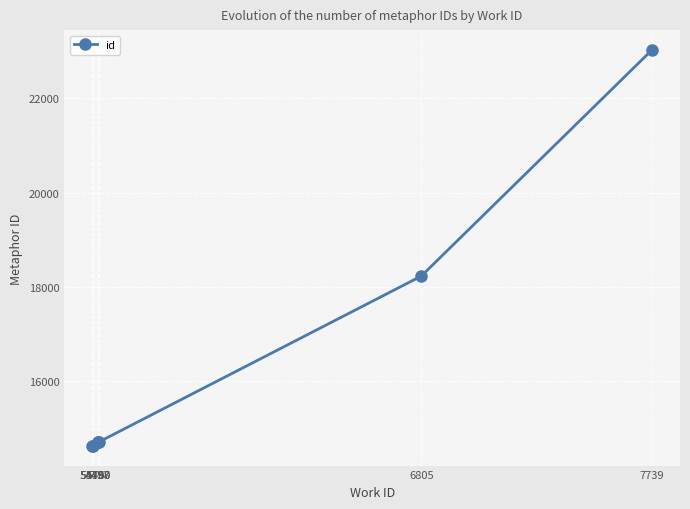

What is the difference between the values at 7739 and 5497?

8312